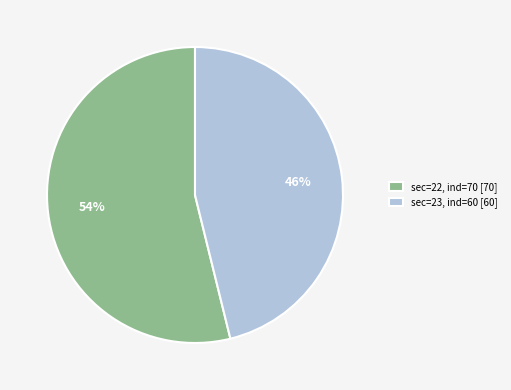

Approximately how many times larger is the value at sec=22, ind=70 [70] compared to sec=23, ind=60 [60]?

1.2